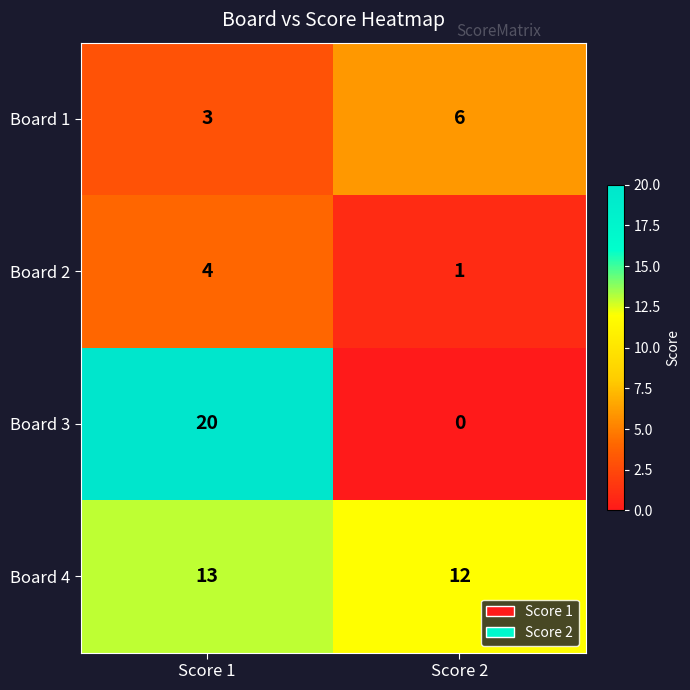

Reading left to right, extract all data points from this chart.

Board 1: 3	6
Board 2: 4	1
Board 3: 20	0
Board 4: 13	12